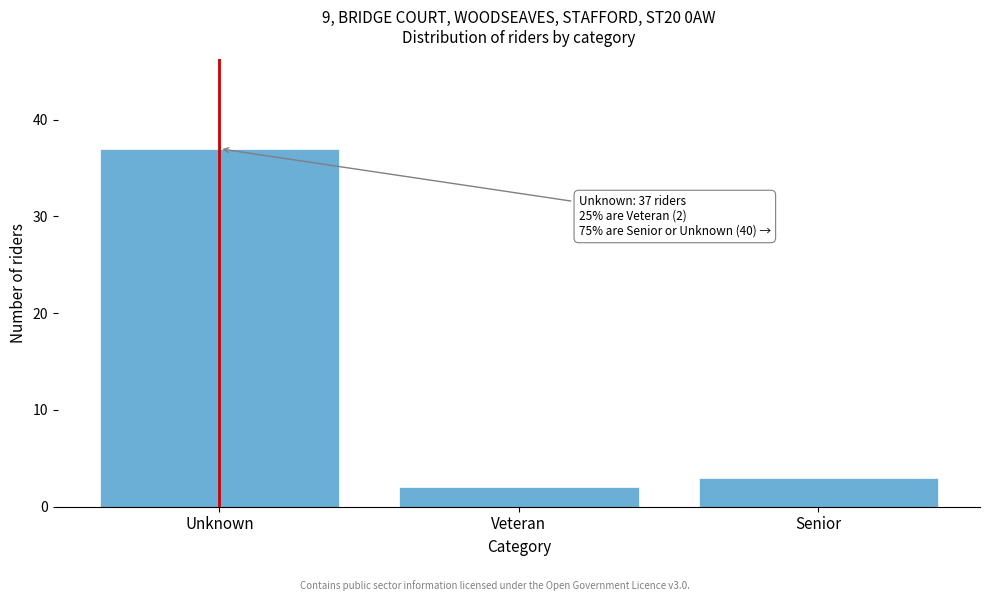

Reading right to left, transcribe all the data shown in this chart.

3	2	37